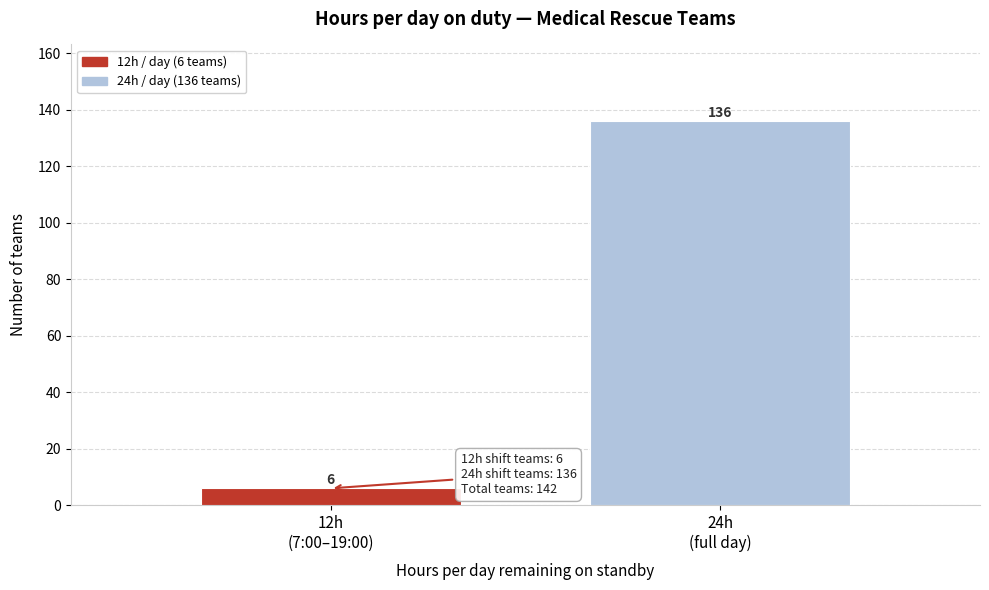

Reading right to left, list all the values displayed in this chart.

136	6